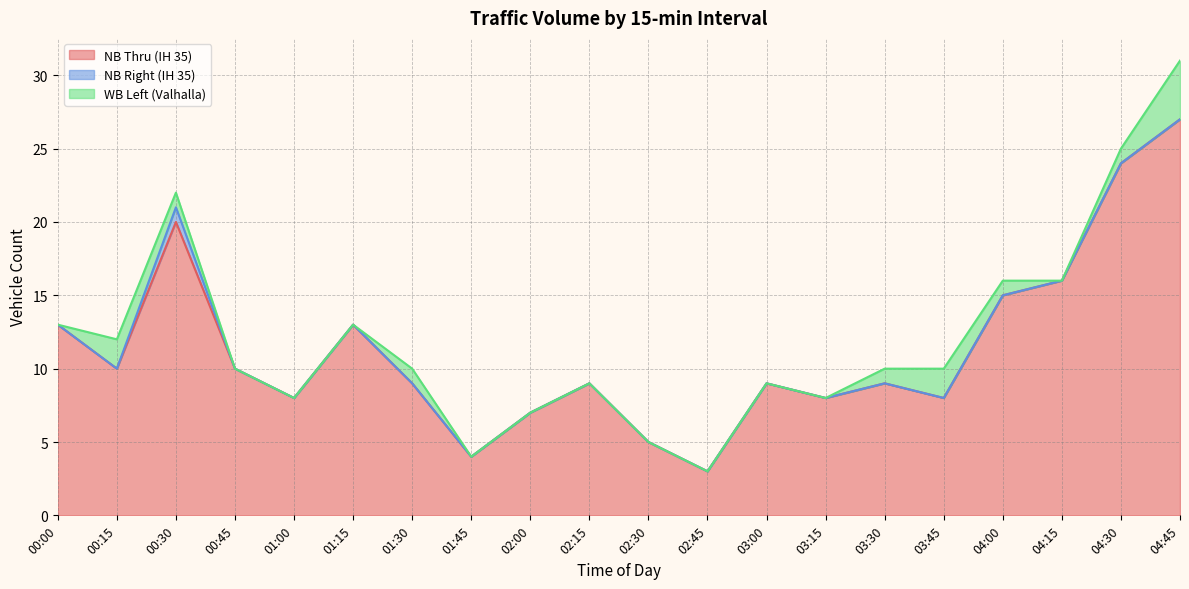

True or false: NB Thru (IH 35) and NB Right (IH 35) cross at least once.

False